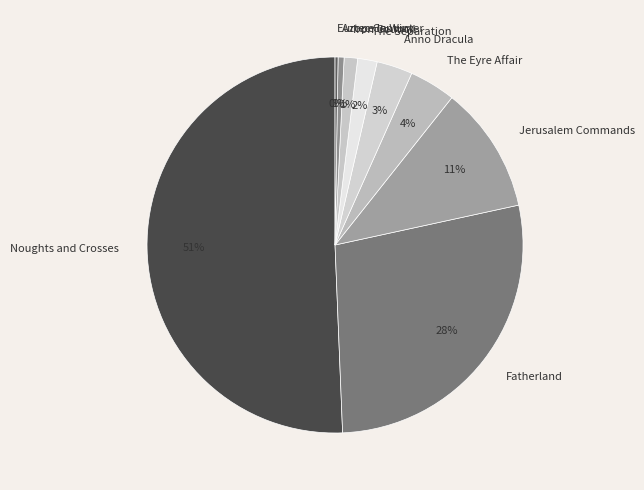

Which has a higher value, Anno Dracula or Aztec Century?

Anno Dracula